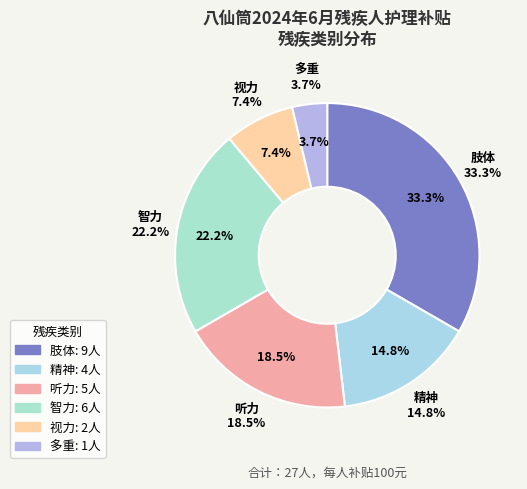

Between 智力 and 多重, which is larger?

智力